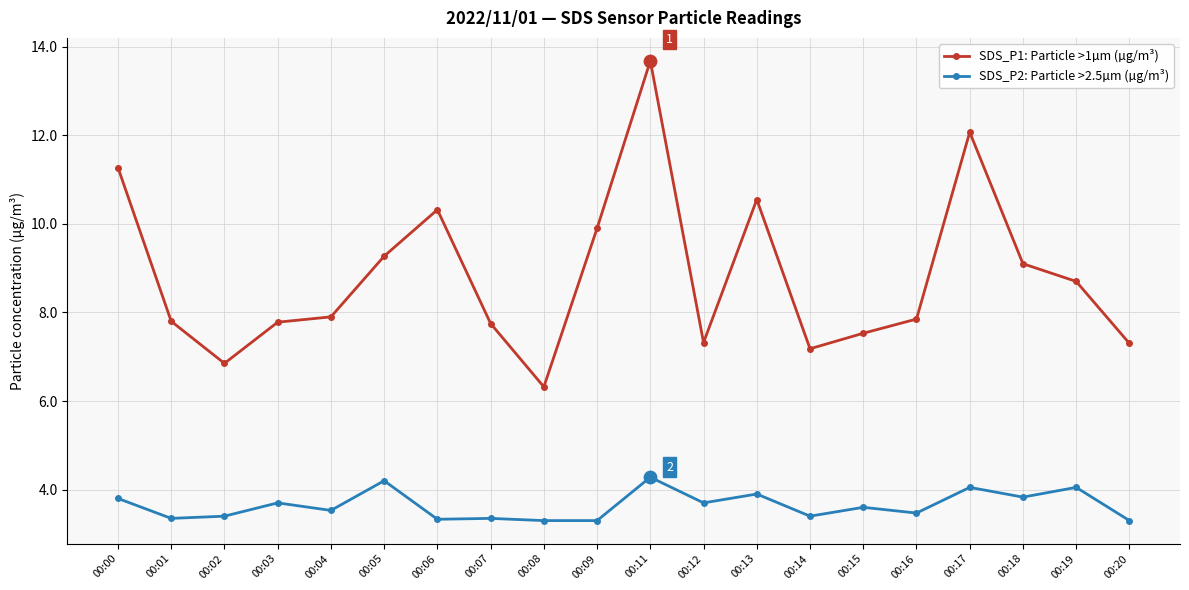

What is the minimum value shown in the chart?

3.3